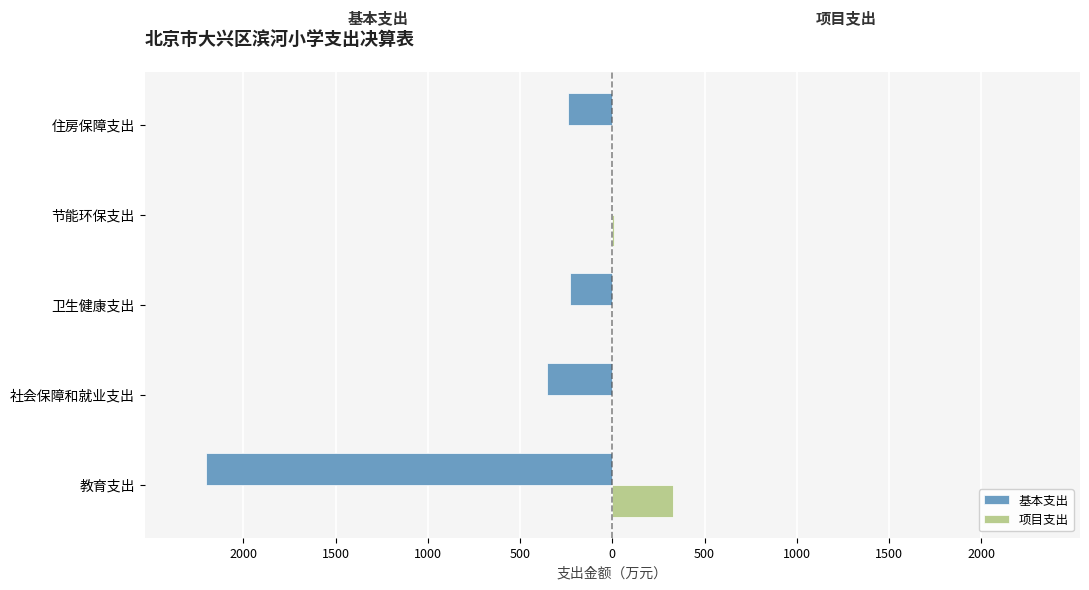

What are all the series names shown in the legend?

基本支出, 项目支出